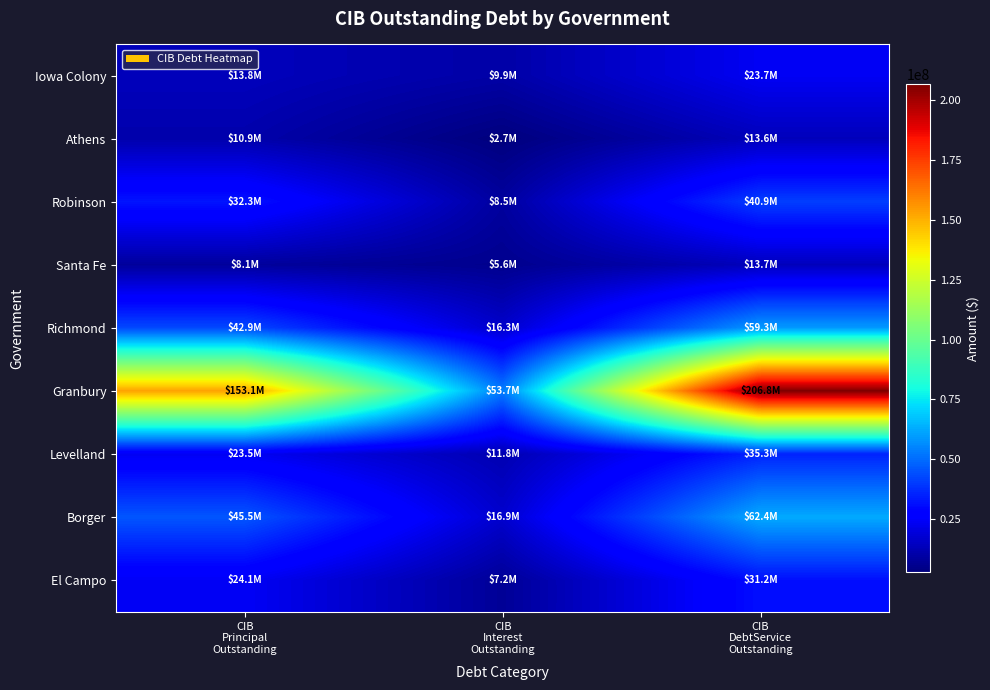

Rank the series at CIB Interest Outstanding from lowest to highest value.

Athens, Santa Fe, El Campo, Robinson, Iowa Colony, Levelland, Richmond, Borger, Granbury